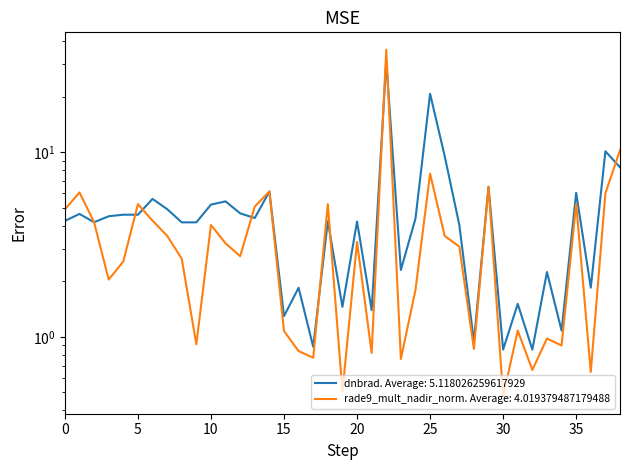

Does the chart have visible grid lines?

No